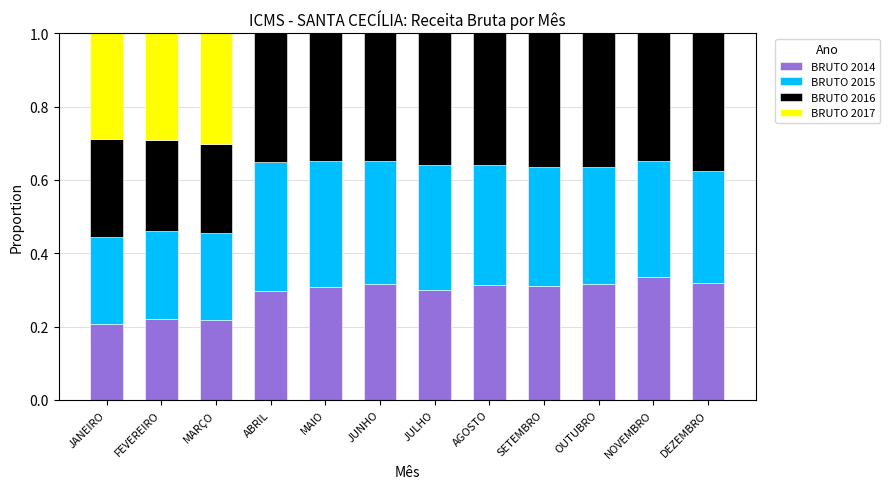

What is the total value across all series at OUTUBRO?

1.0